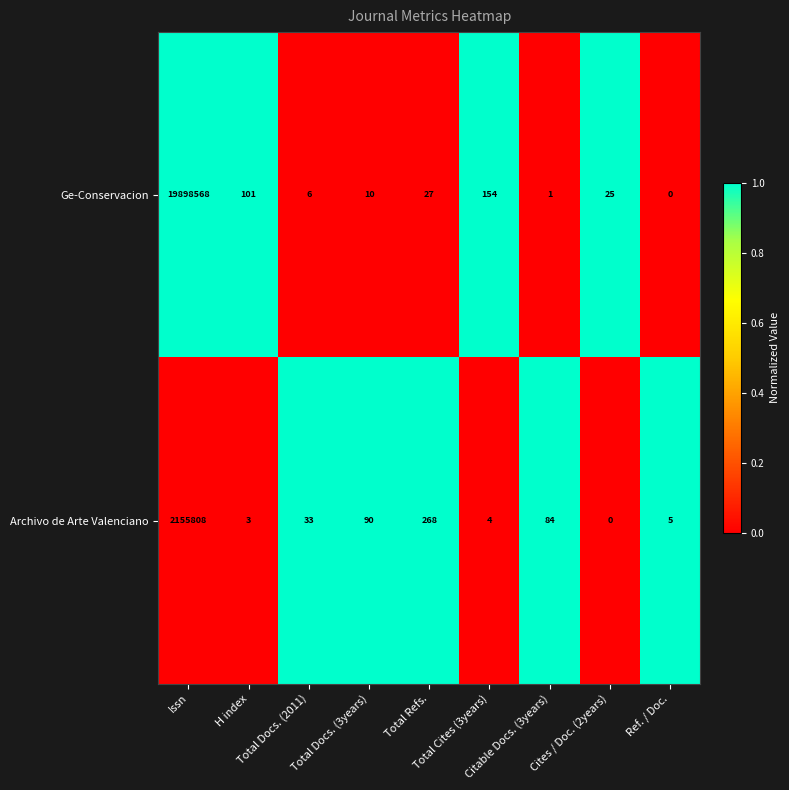

How many categories are shown in the chart?

9